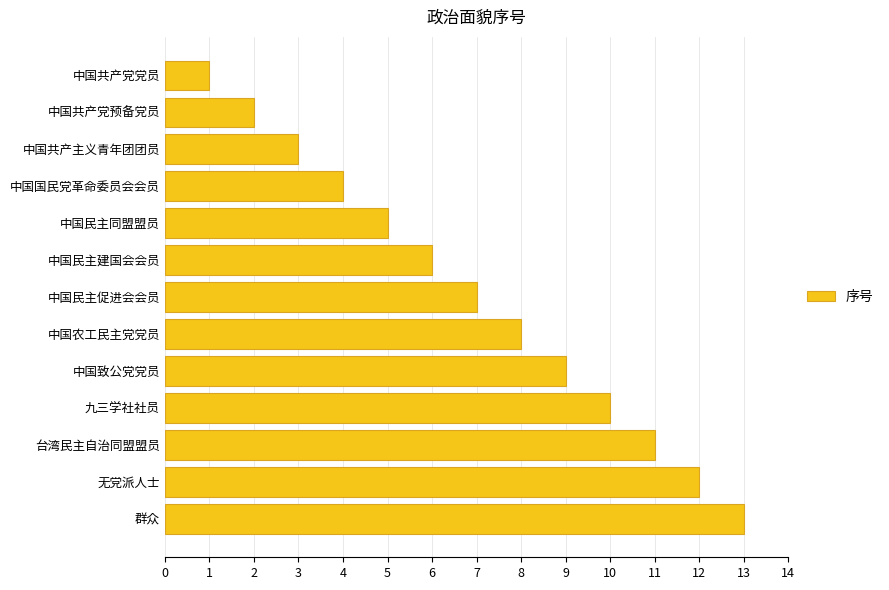

What is the difference between the maximum and minimum values?

12